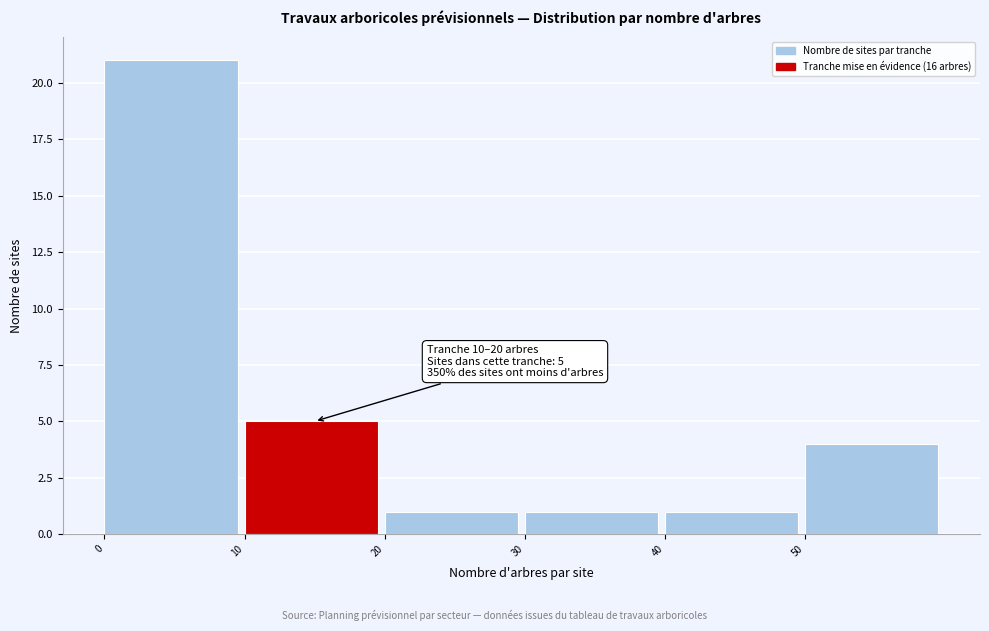

Over which range of the x-axis is the bar tallest?

0 to 10